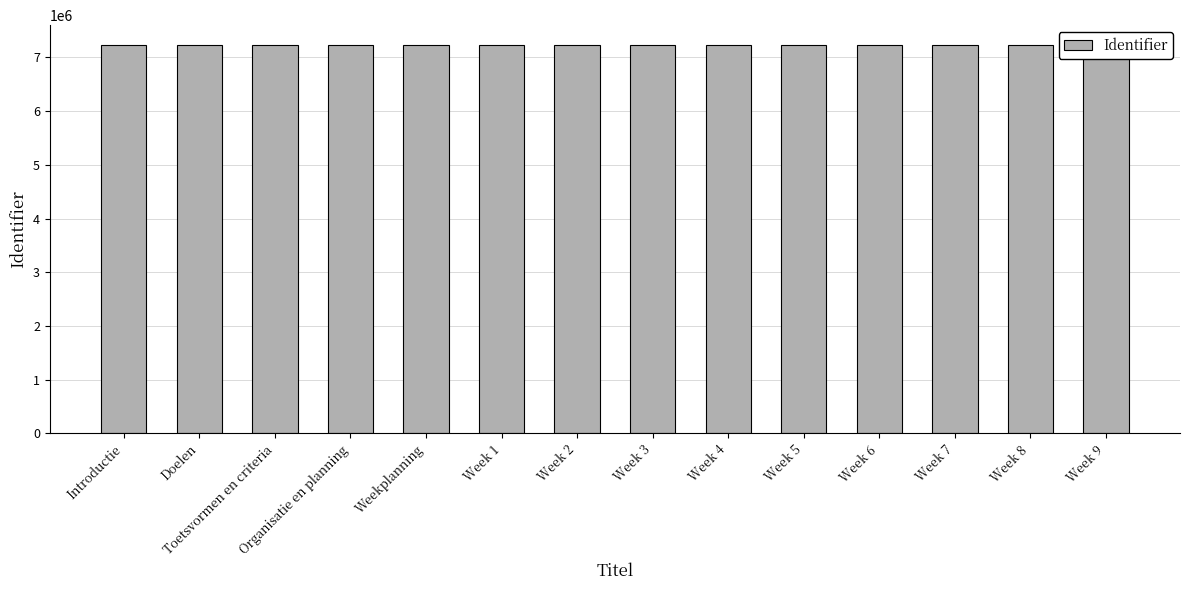

The chart shows a value of 11976921 at Week 6. True or false?

False